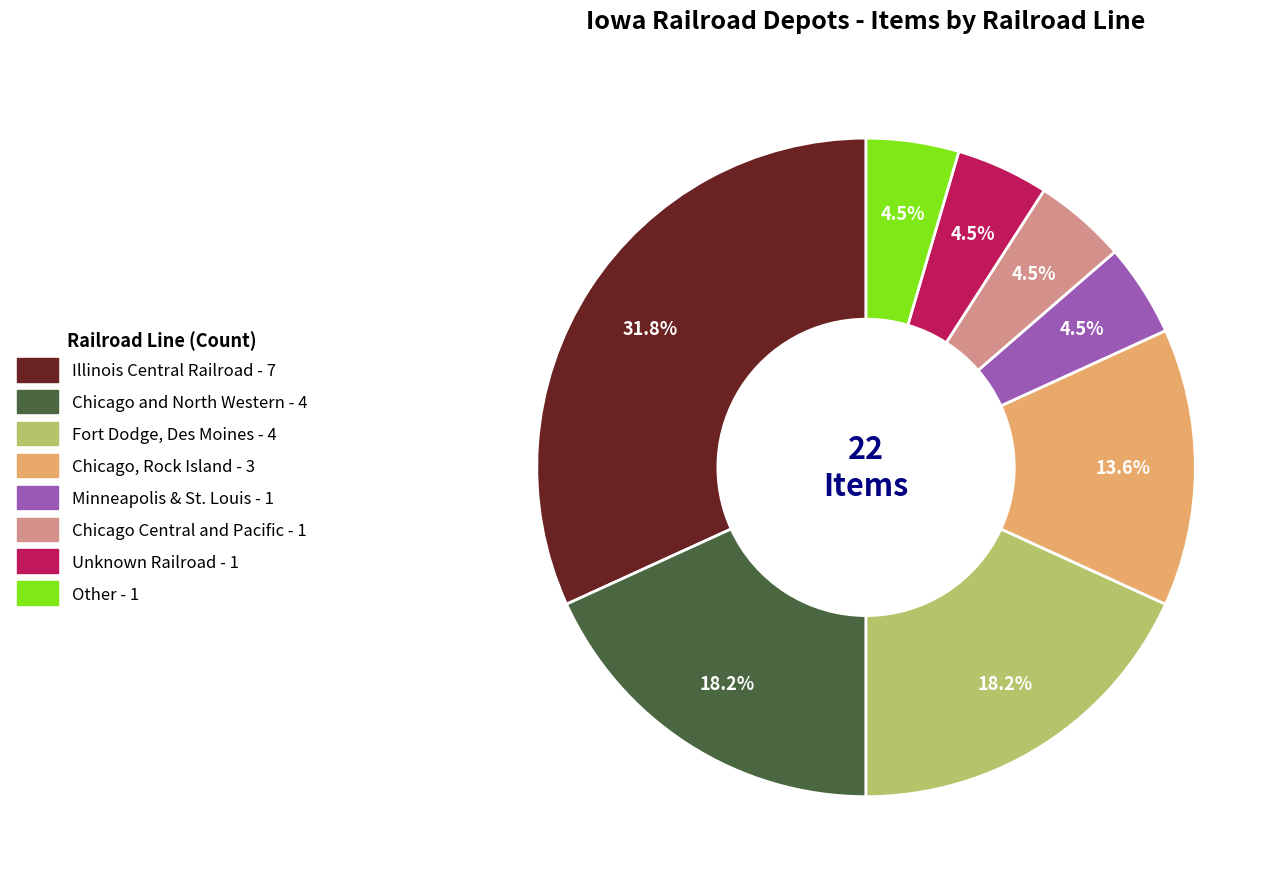

Between Chicago Central and Pacific and Chicago and North Western, which is larger?

Chicago and North Western